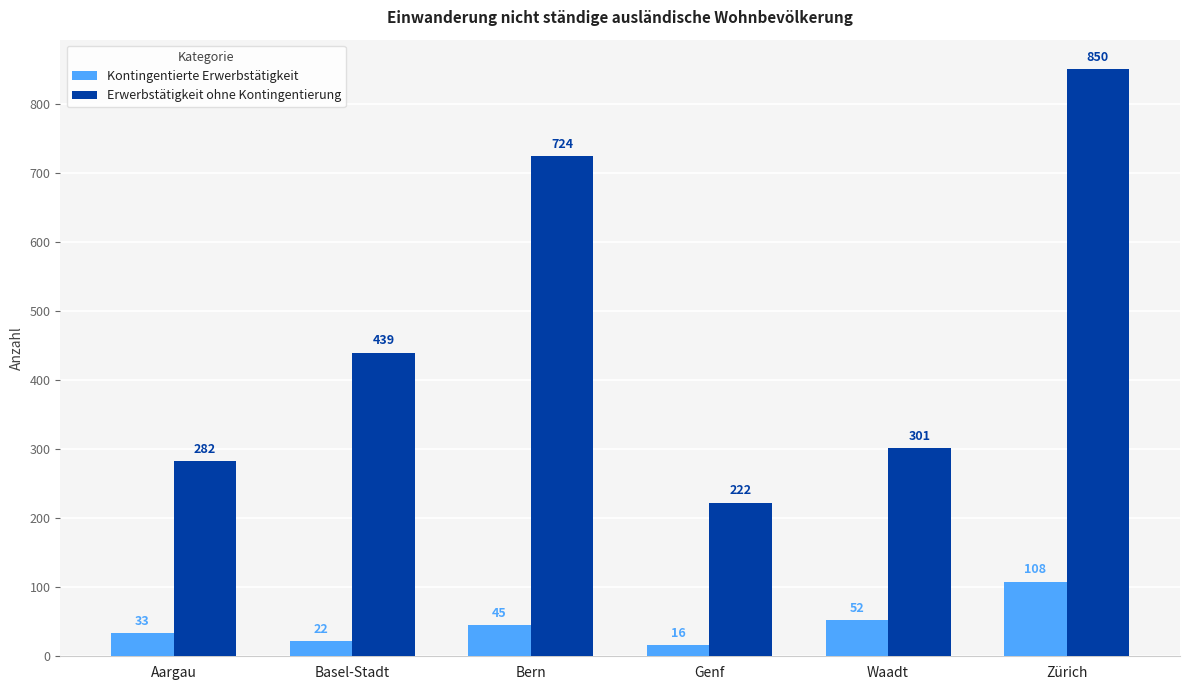

How many values in the Erwerbstätigkeit ohne Kontingentierung series are below 439?

3